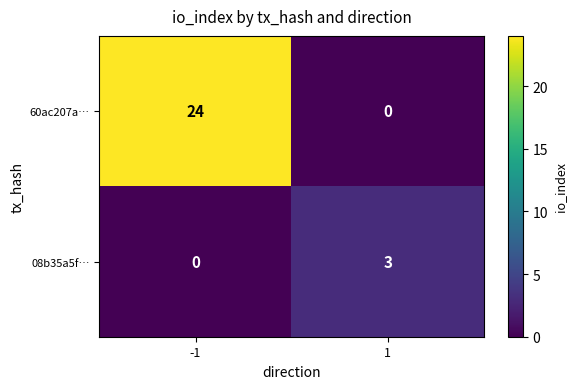

Which series has the largest range (max minus min)?

60ac207a…